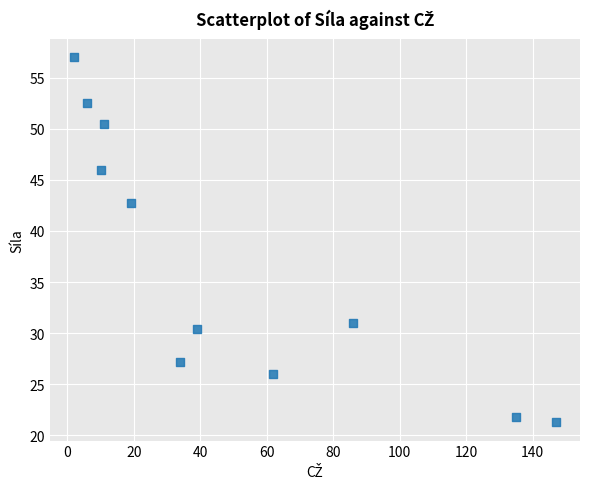

What is the range of Y values (max minus min)?

35.7